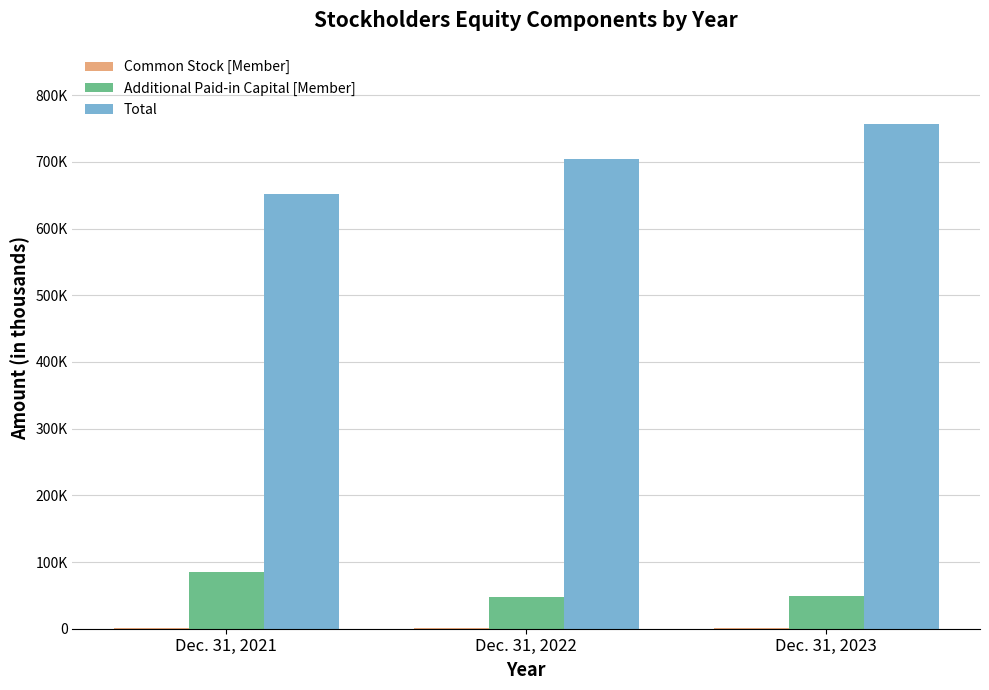

Is the value of Common Stock [Member] at Dec. 31, 2022 greater than the value of Additional Paid-in Capital [Member] at Dec. 31, 2022?

No